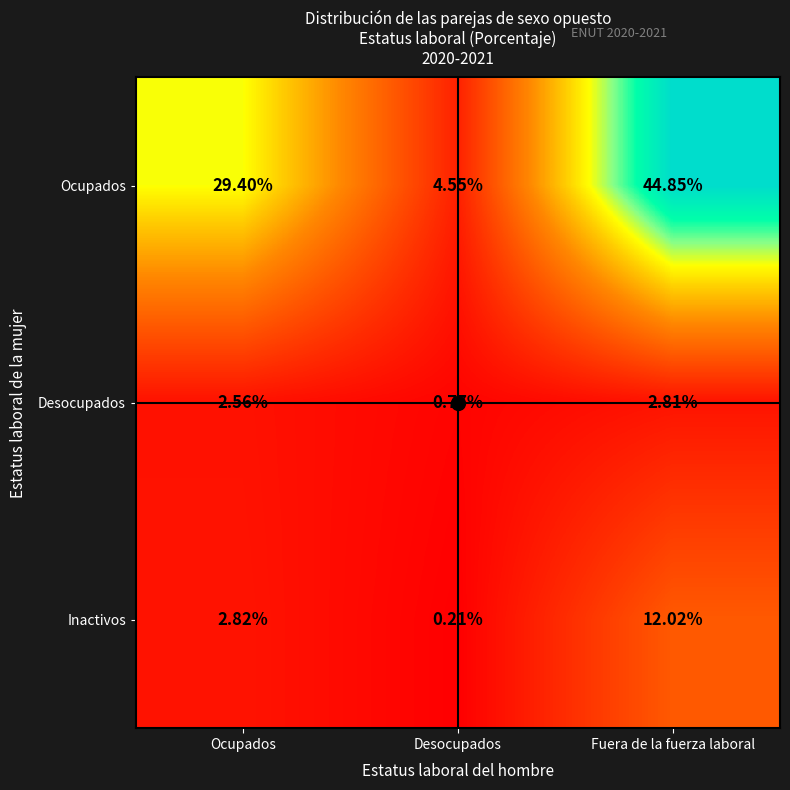

At which label does Desocupados first exceed 2?

Ocupados